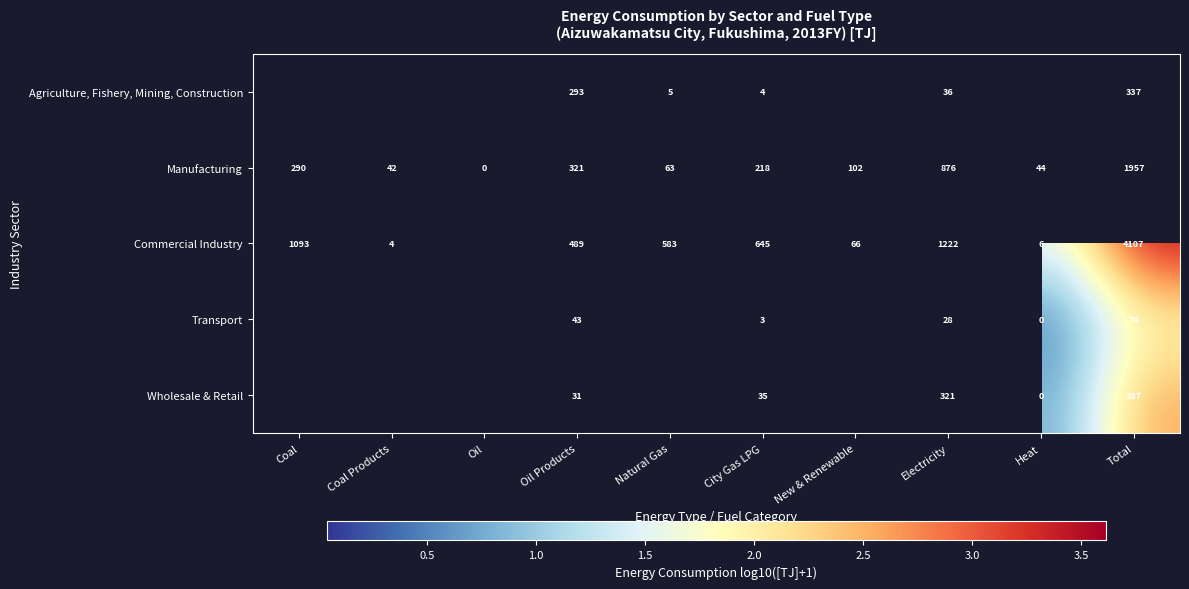

The value of Transport at City Gas LPG is 1.0. True or false?

False